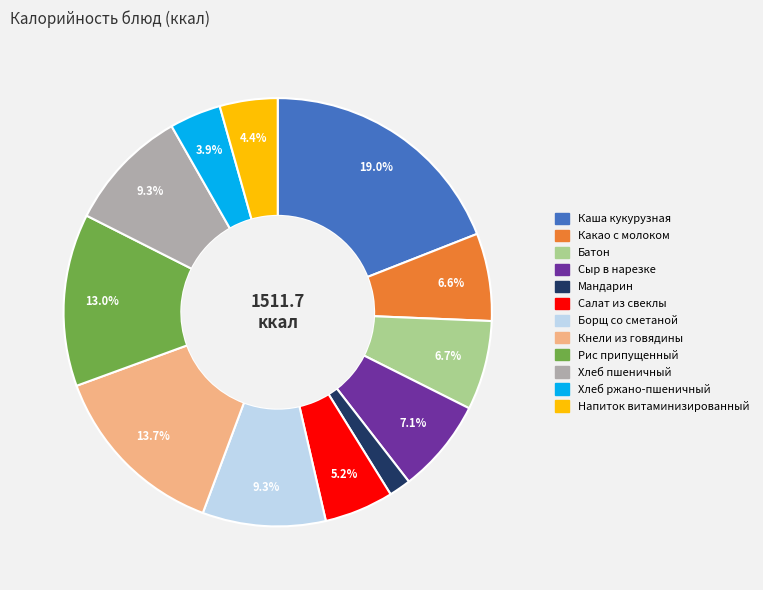

What percentage is the Каша кукурузная slice, to the nearest percent?

19%